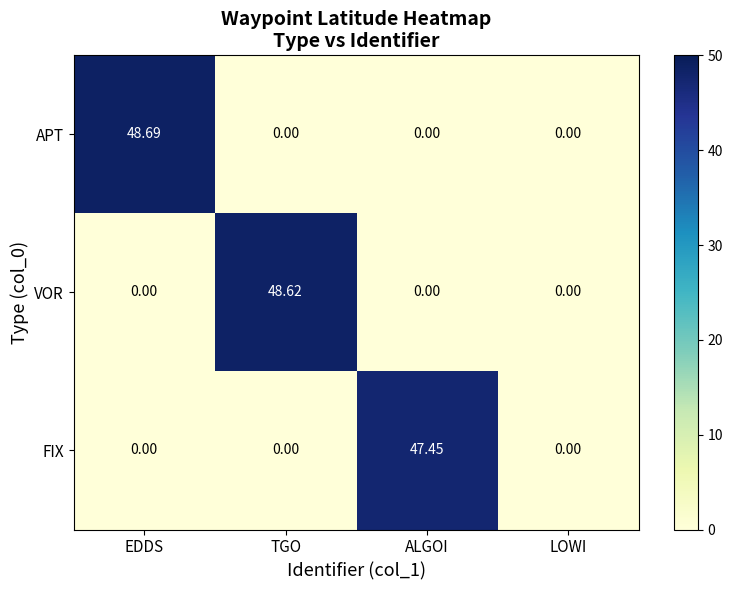

Which label corresponds to the largest value in the chart?

EDDS